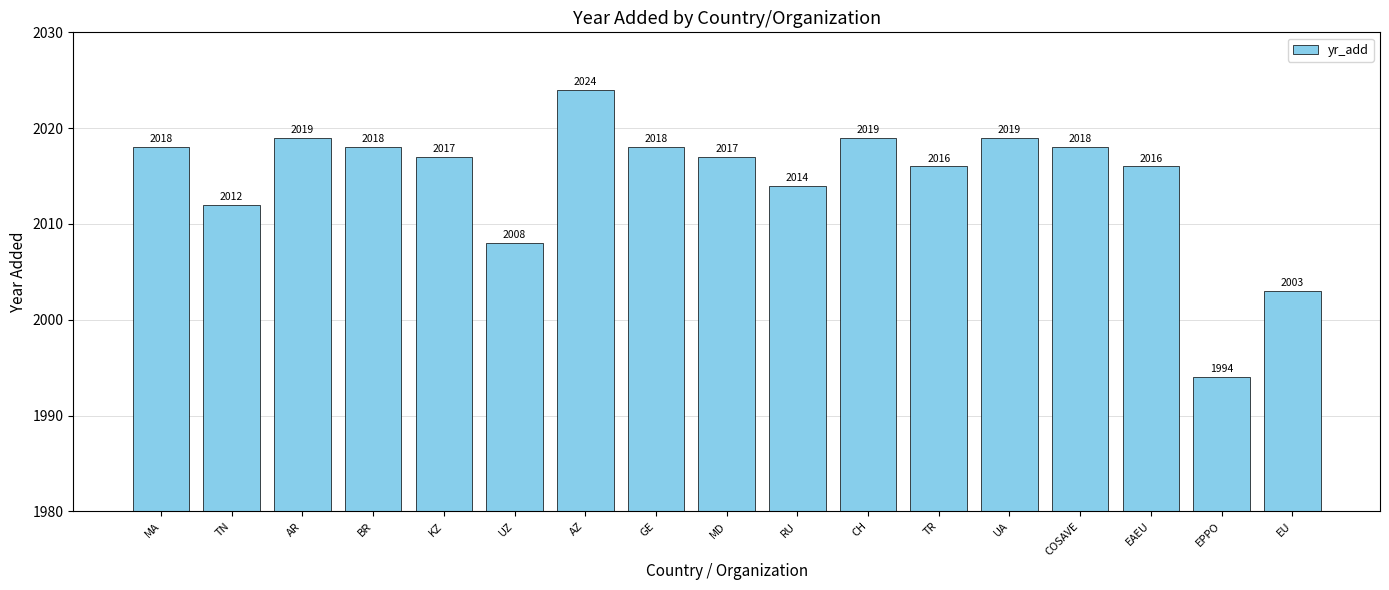

Reading right to left, extract all data points from this chart.

EU=2003	EPPO=1994	EAEU=2016	COSAVE=2018	UA=2019	TR=2016	CH=2019	RU=2014	MD=2017	GE=2018	AZ=2024	UZ=2008	KZ=2017	BR=2018	AR=2019	TN=2012	MA=2018